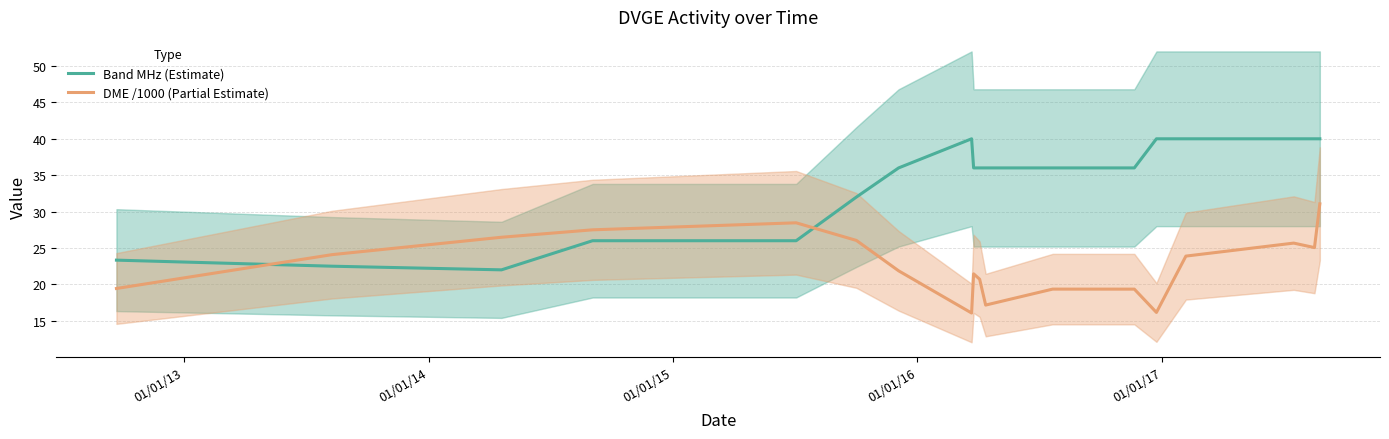

What is the average value of the Band MHz (Estimate) series?

33.8